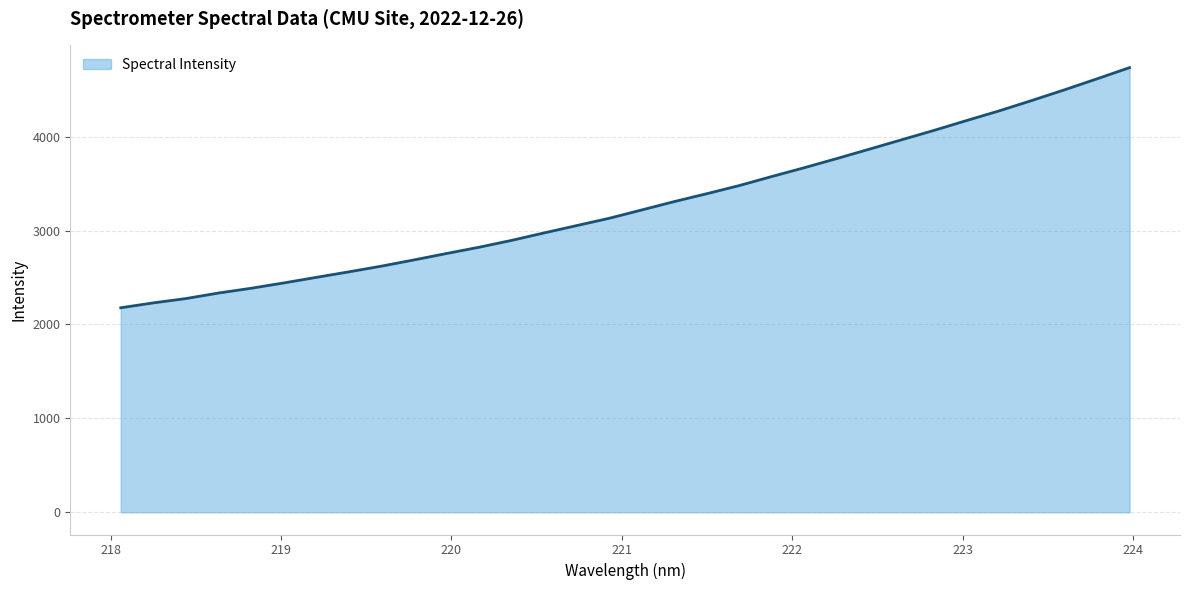

What is the smallest value displayed?

2177.7